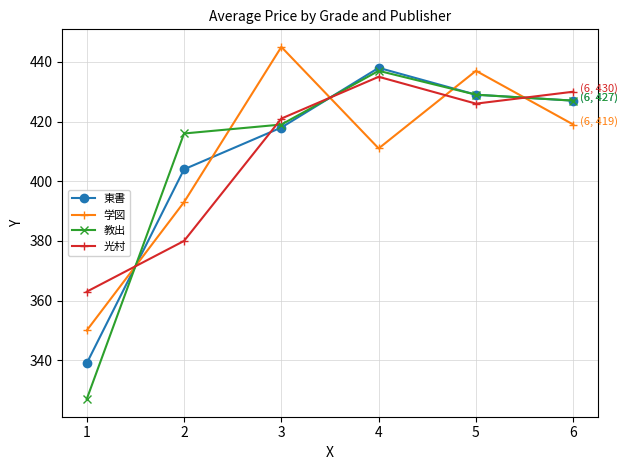

What is the smallest value displayed?

327